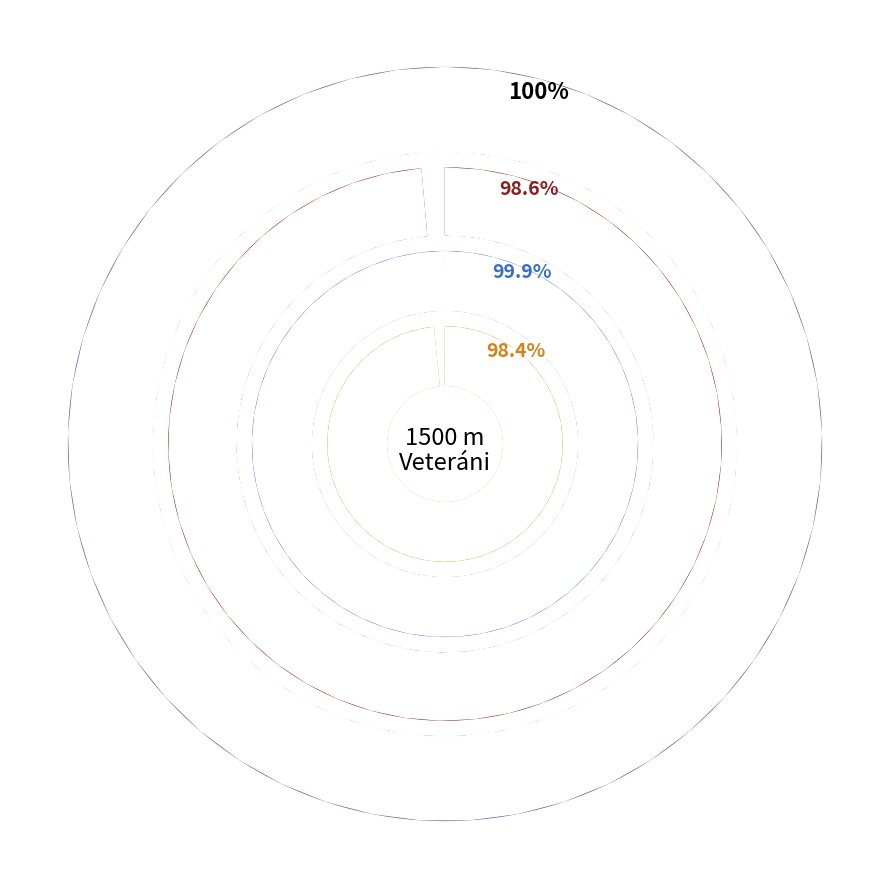

The Havlík Michal slice represents 1% of the pie. True or false?

False